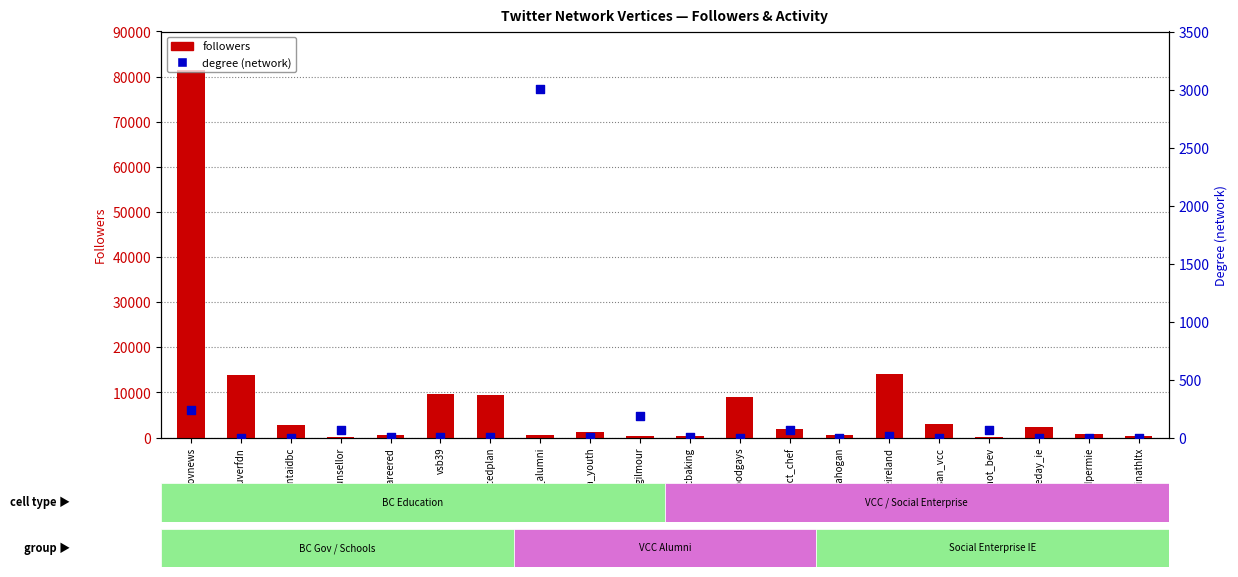

Which series reaches the maximum Y coordinate?

followers